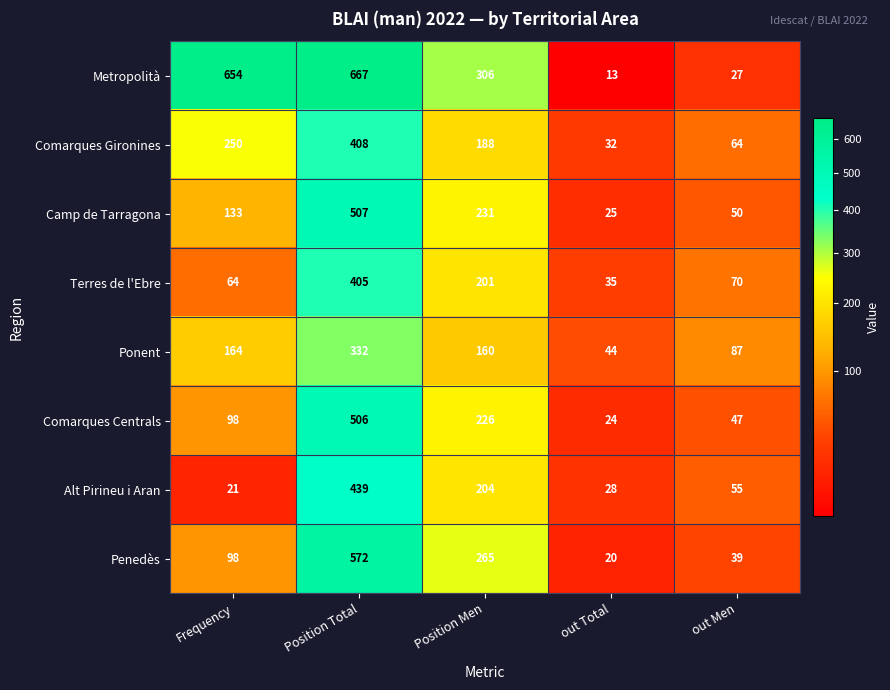

Count the number of data series in this chart.

8